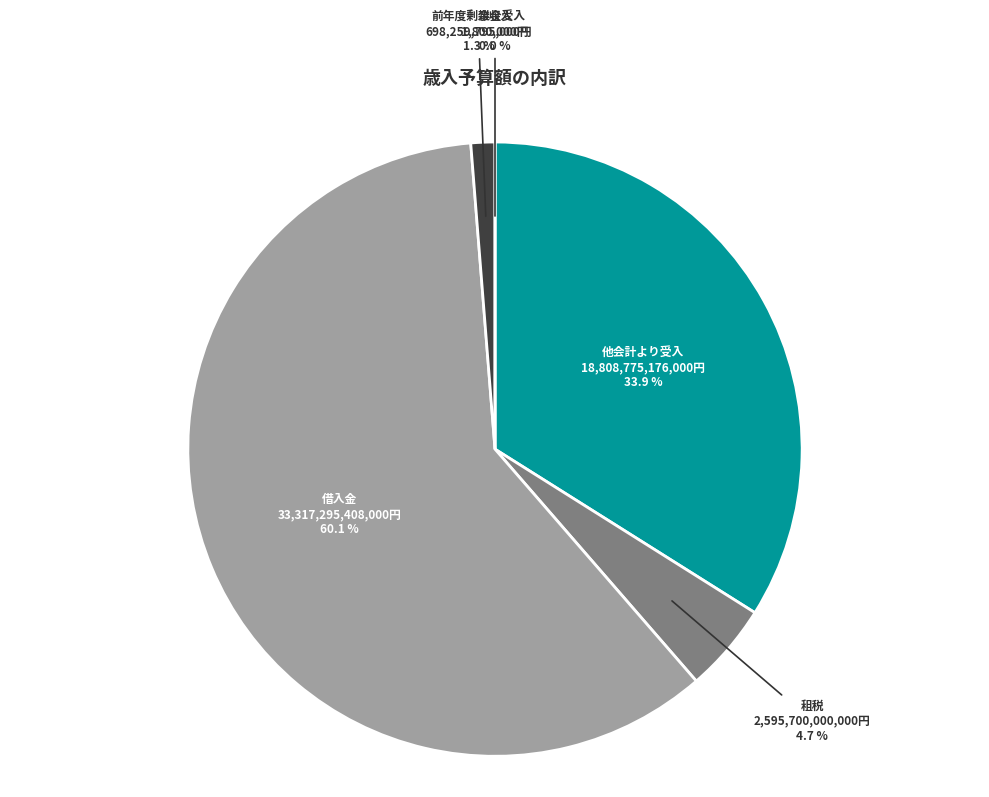

Which slice is the smallest?

雑収入